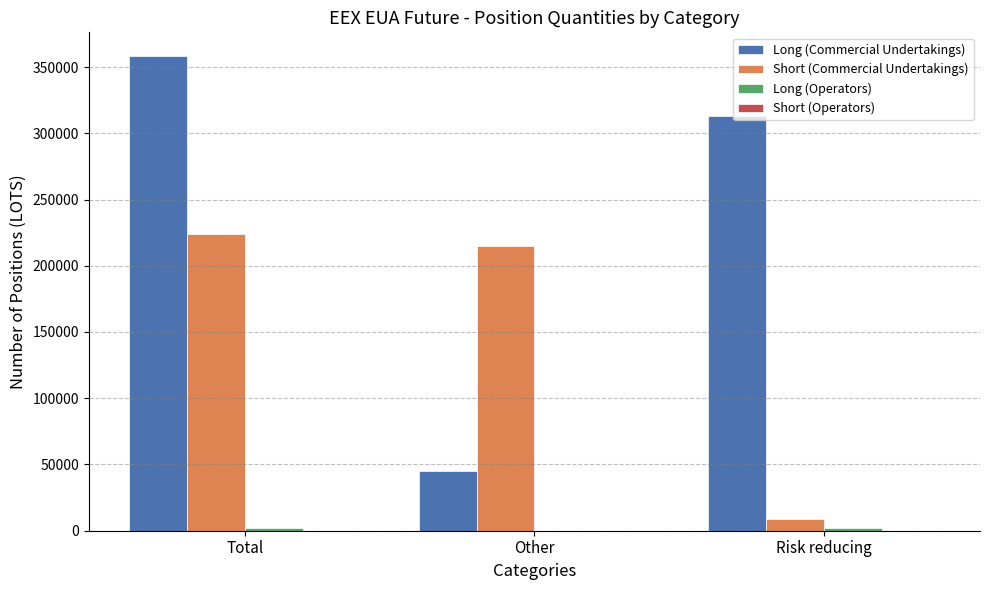

Between Other and Risk reducing, which series saw the biggest shift?

Long (Commercial Undertakings)